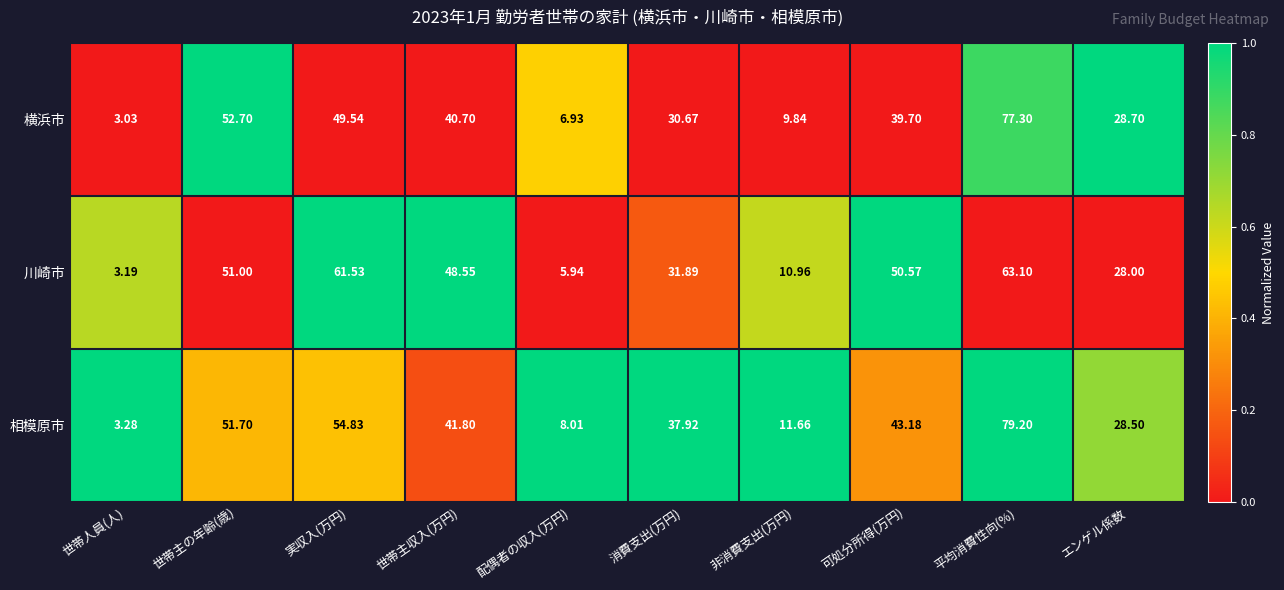

Which category has the lowest value across all series?

世帯人員(人)